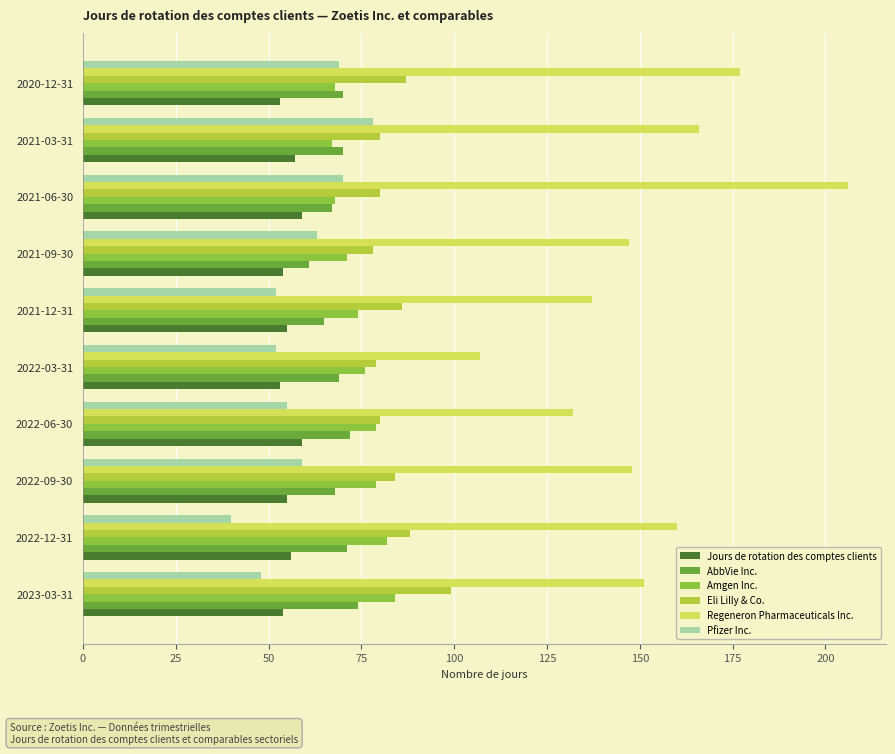

The Amgen Inc. series shows 21 at 2021-06-30. True or false?

False